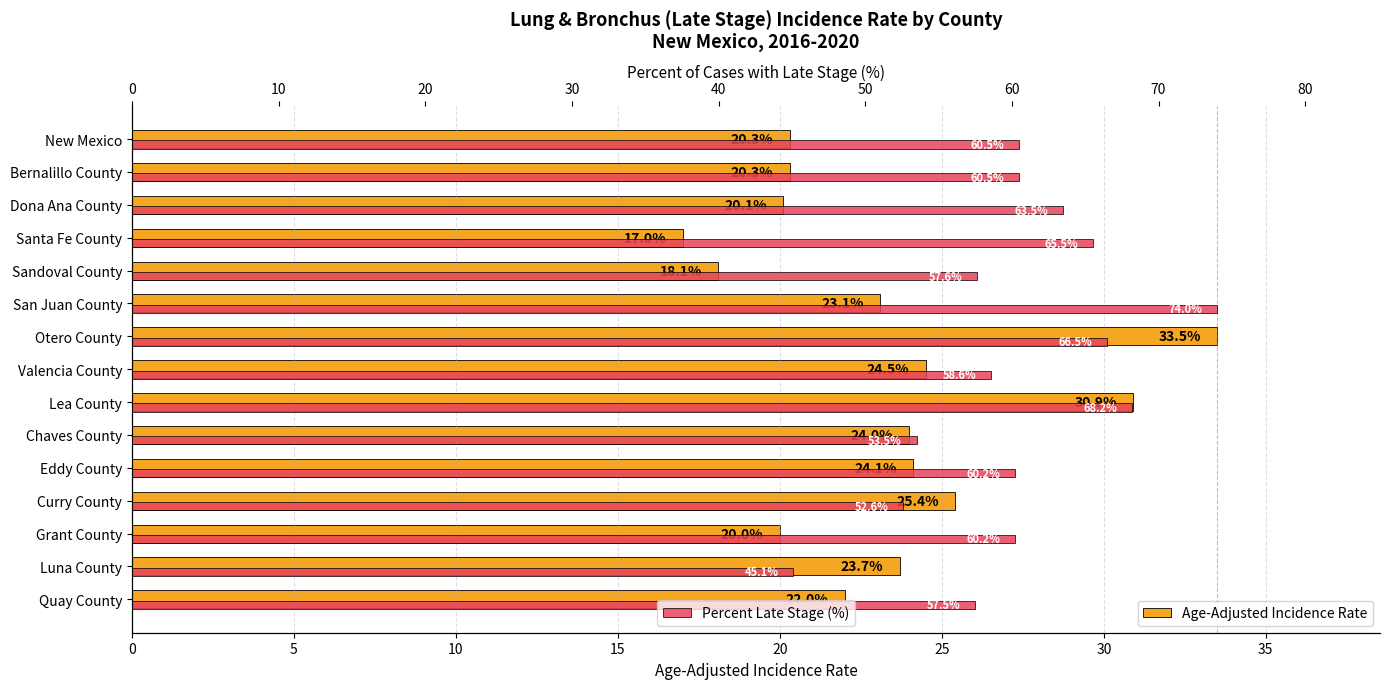

Between Eddy County and San Juan County, which is larger?

Eddy County